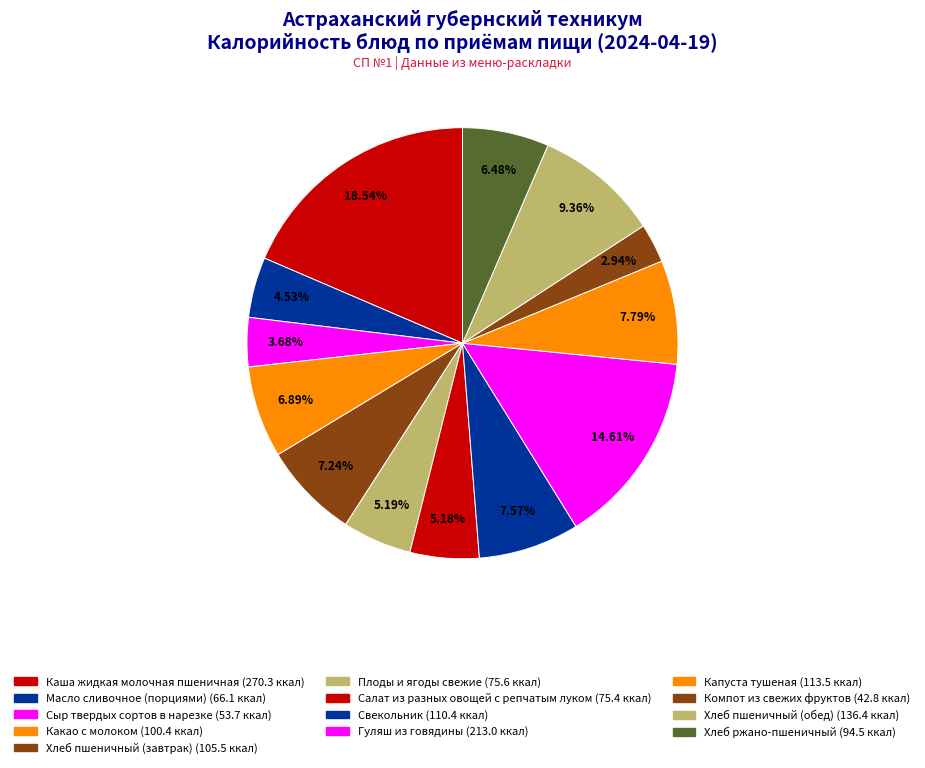

What is the change in value from Каша жидкая молочная пшеничная to Масло сливочное (порциями)?

-204.2